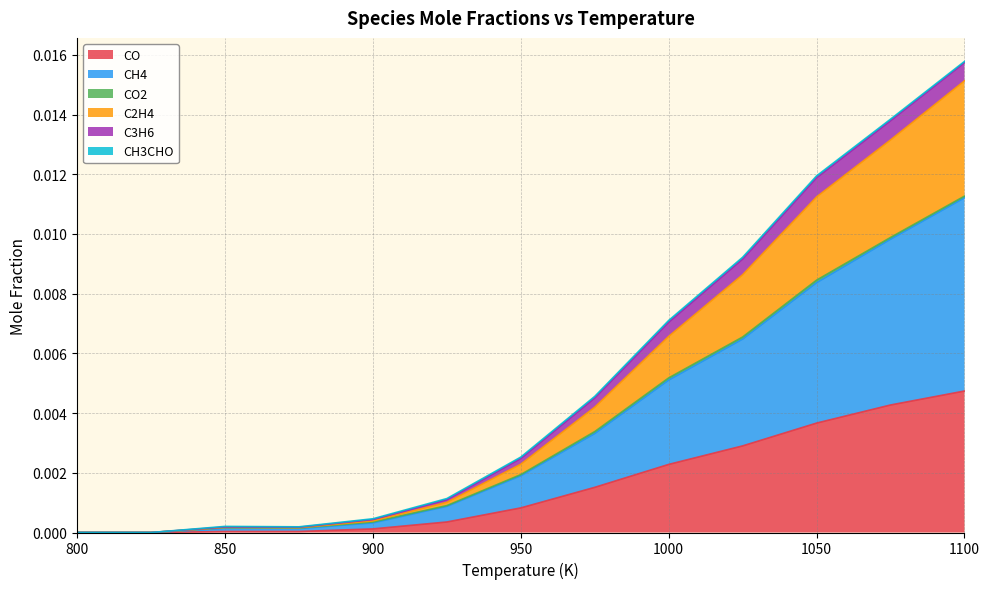

The value of C2H4 at 800 is -0.0. True or false?

False